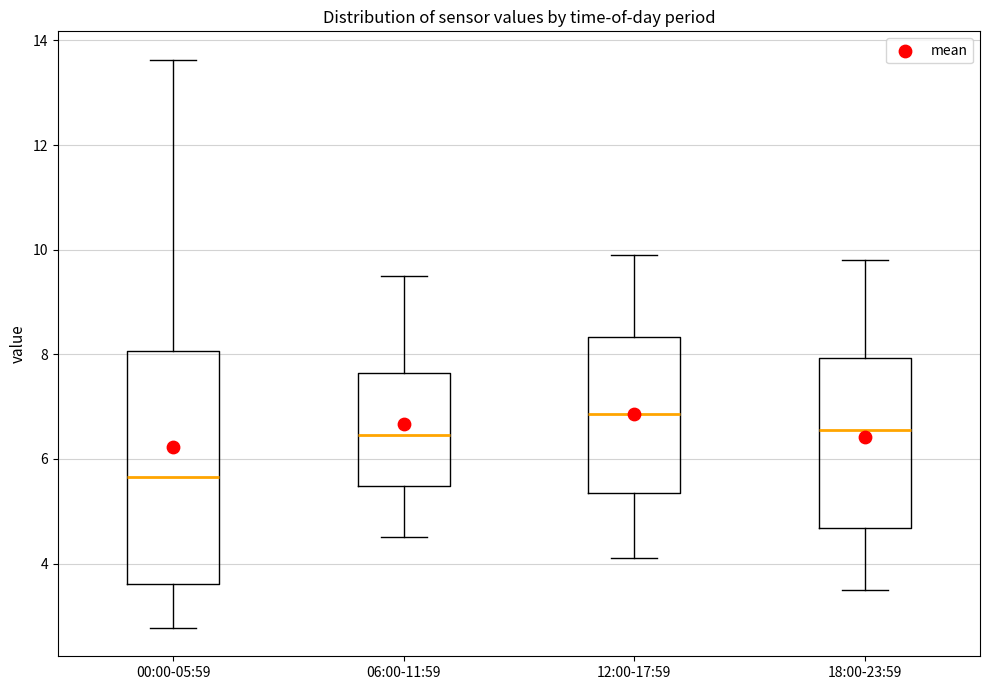

Comparing the boxes themselves (not the whiskers), which one is the tallest?

00:00-05:59